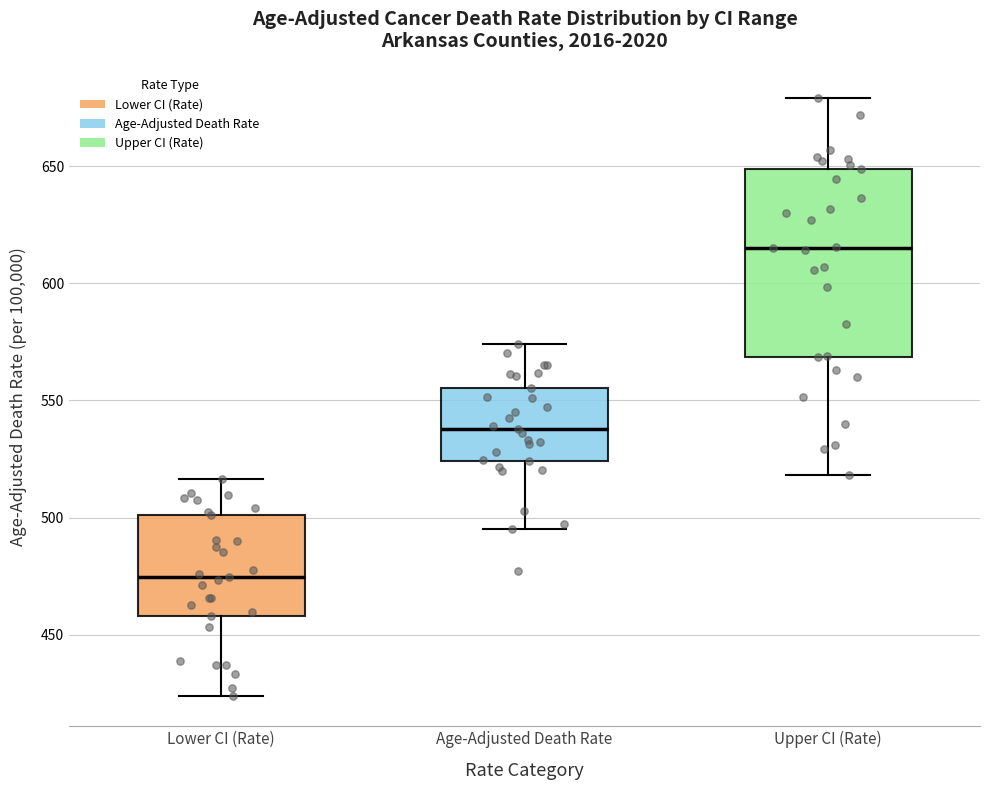

Where does the median line of the box for Age-Adjusted Death Rate sit on the y-axis? The values are not printed on the chart, so give them approximately, as read against the axis.

540